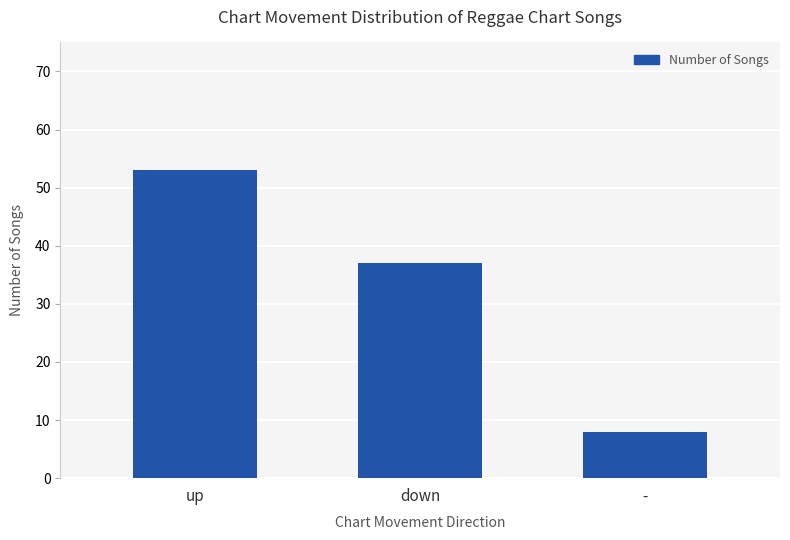

At which category does the chart reach its minimum across all series?

-